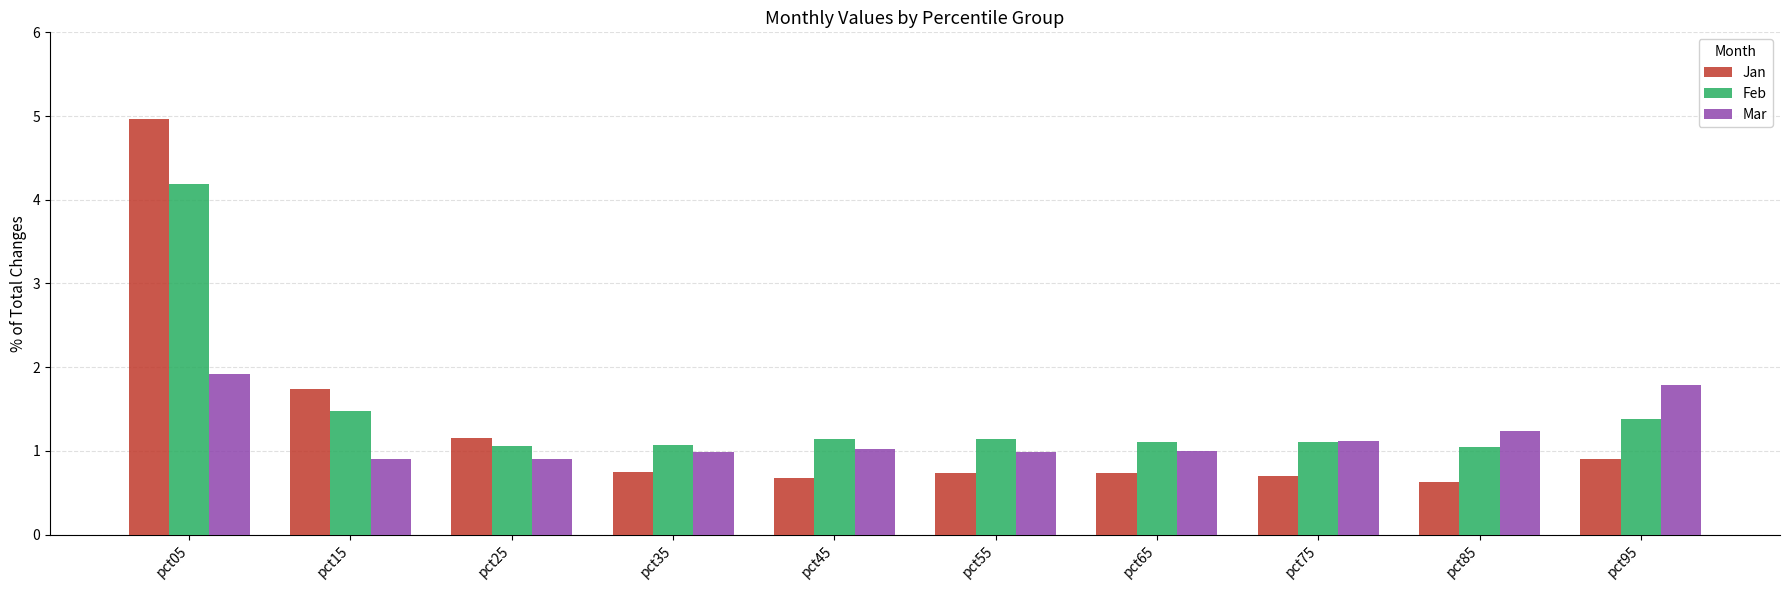

The value of Feb at pct15 is 2.2. True or false?

False